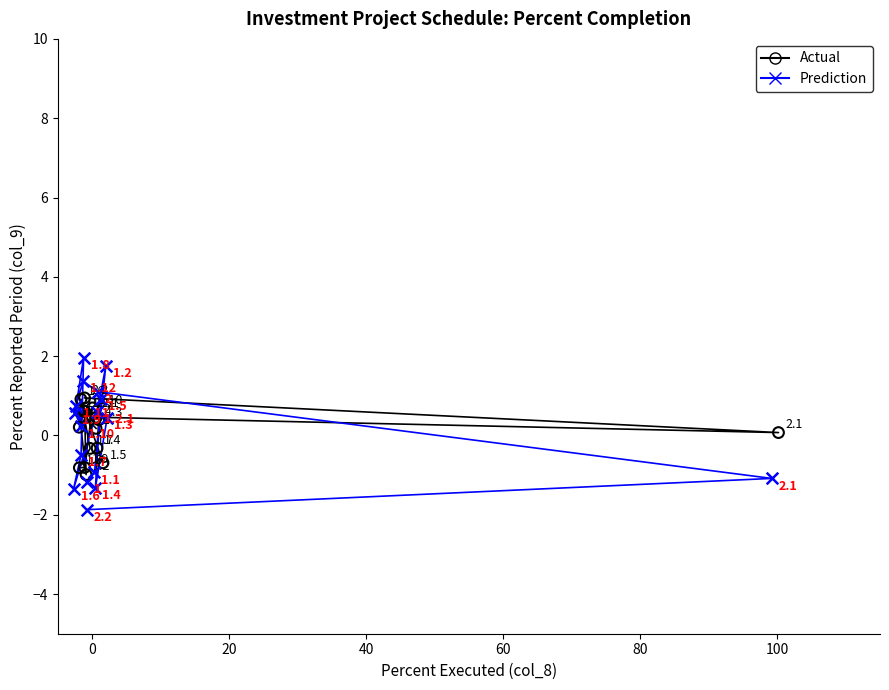

Which series reaches the maximum Y coordinate?

Prediction